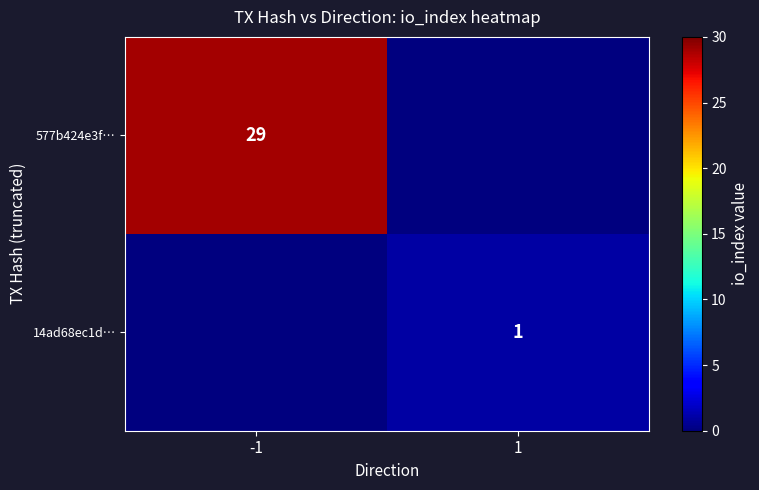

Is it true that 577b424e3f… equals 40 at -1?

False